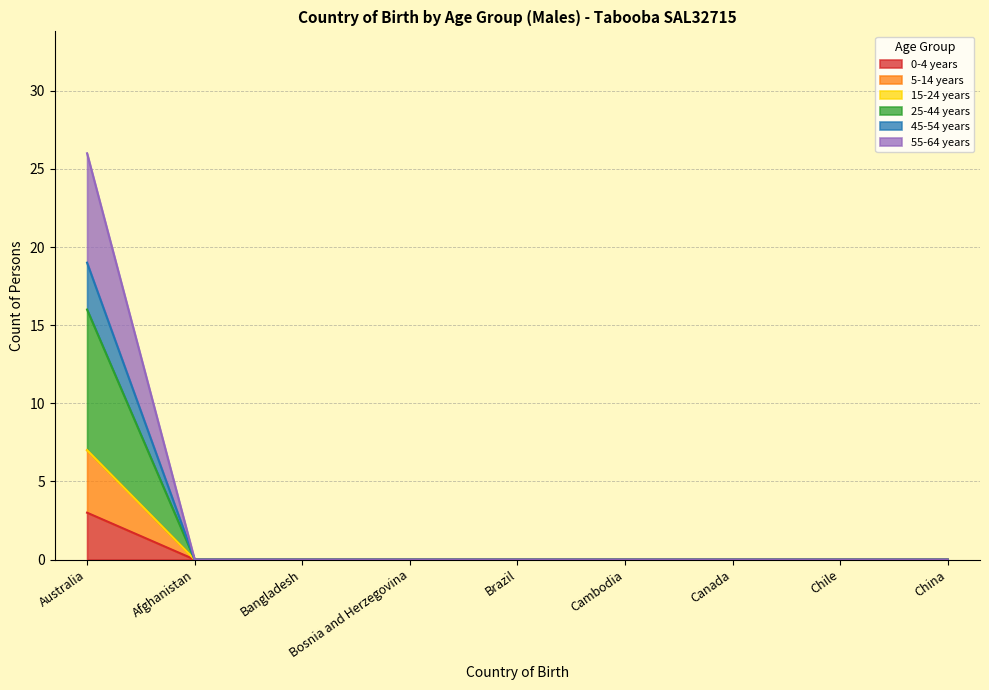

What position from the right is Brazil?

5